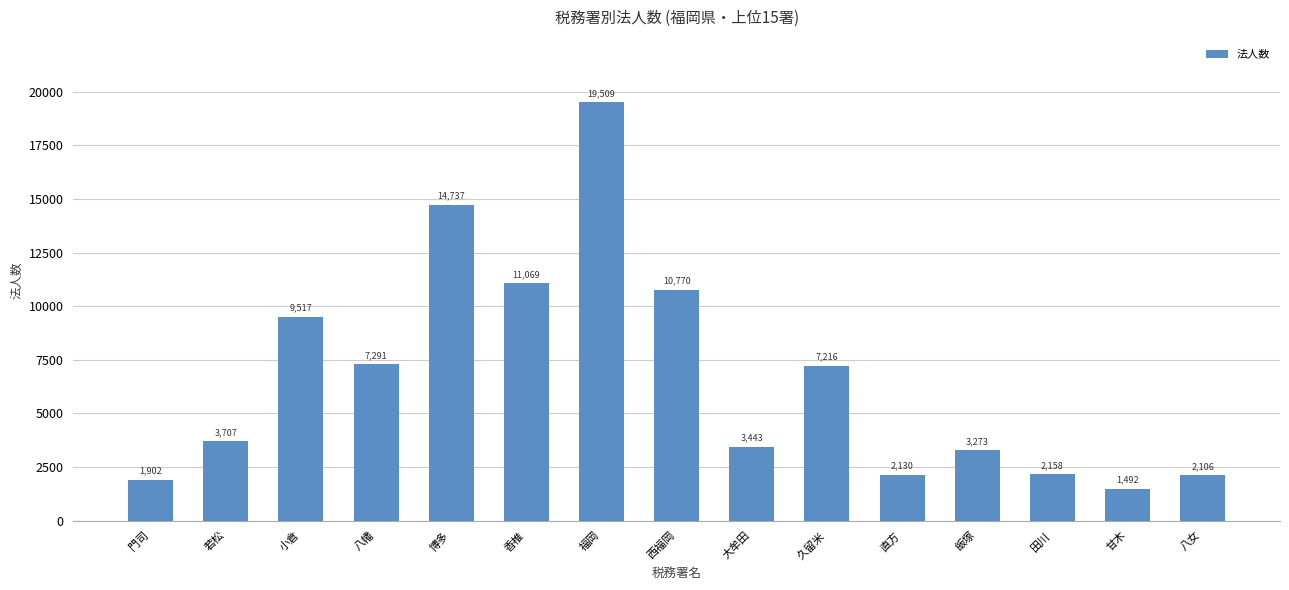

How many values are below 3707?

7